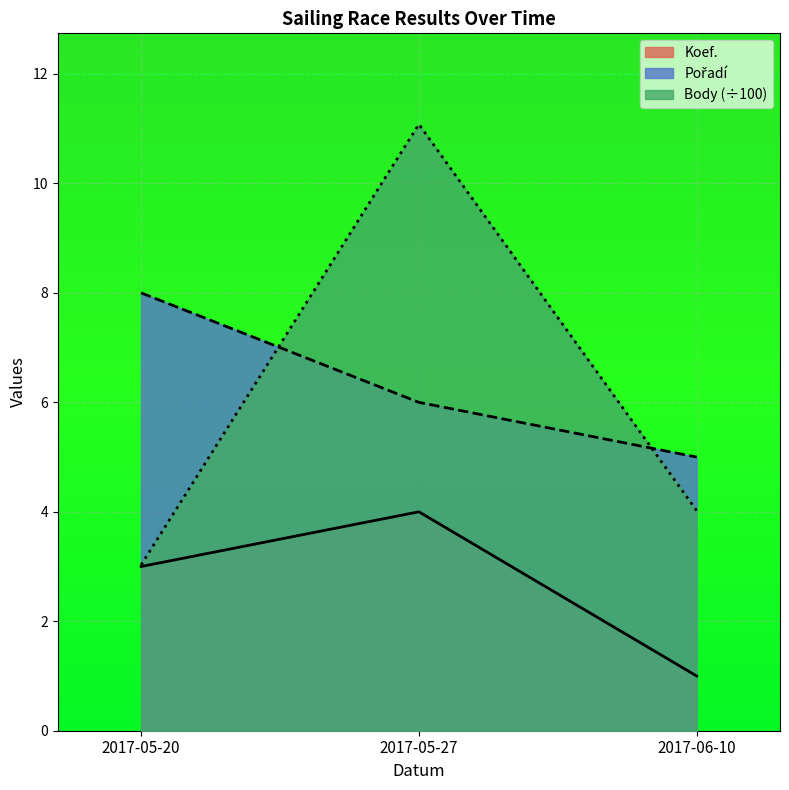

Is it true that Body equals 3.0 at 2017-05-20?

True